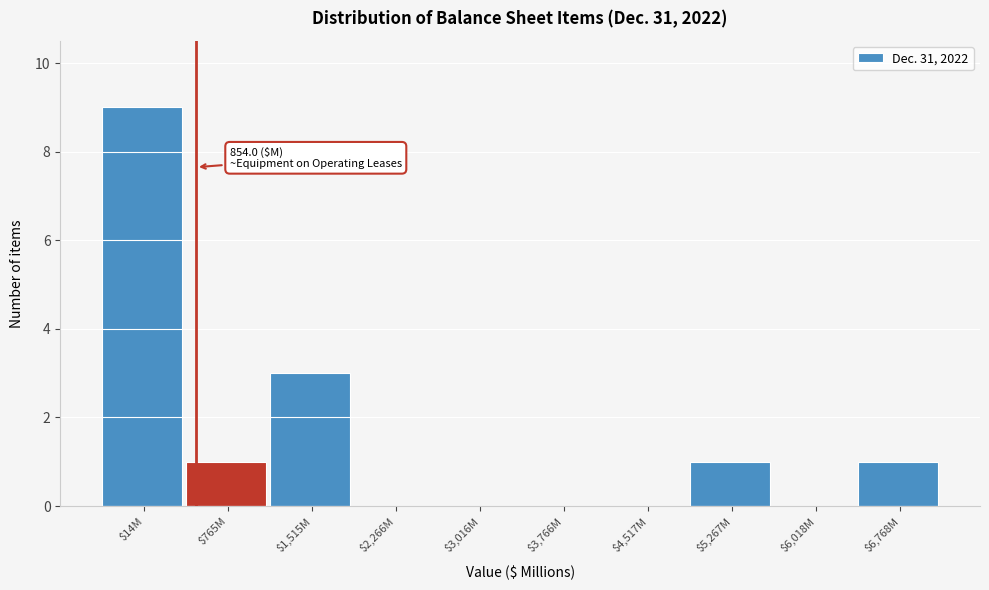

What is the approximate value at $14M?

9